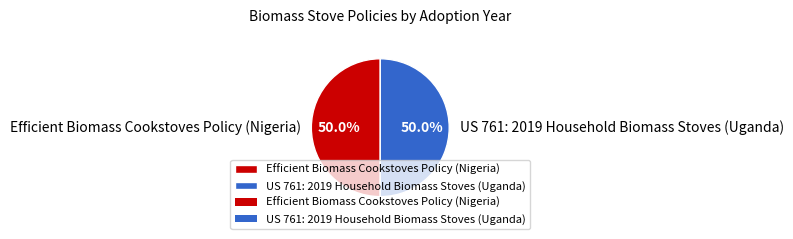

What percentage is NOT represented by US 761: 2019 Household Biomass Stoves (Uganda)?

50.0%